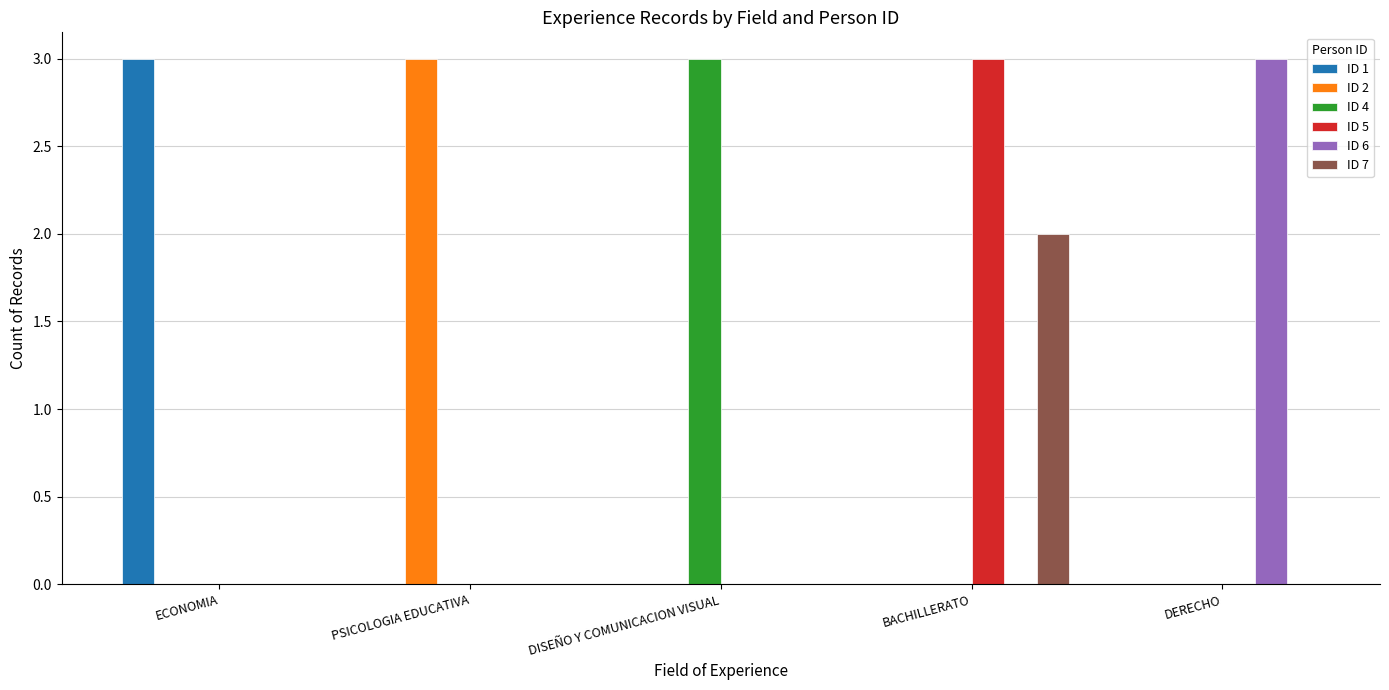

Reading right to left, transcribe all the data shown in this chart.

ID 1: DERECHO=0	BACHILLERATO=0	DISEÑO Y COMUNICACION VISUAL=0	PSICOLOGIA EDUCATIVA=0	ECONOMIA=3
ID 2: DERECHO=0	BACHILLERATO=0	DISEÑO Y COMUNICACION VISUAL=0	PSICOLOGIA EDUCATIVA=3	ECONOMIA=0
ID 4: DERECHO=0	BACHILLERATO=0	DISEÑO Y COMUNICACION VISUAL=3	PSICOLOGIA EDUCATIVA=0	ECONOMIA=0
ID 5: DERECHO=0	BACHILLERATO=3	DISEÑO Y COMUNICACION VISUAL=0	PSICOLOGIA EDUCATIVA=0	ECONOMIA=0
ID 6: DERECHO=3	BACHILLERATO=0	DISEÑO Y COMUNICACION VISUAL=0	PSICOLOGIA EDUCATIVA=0	ECONOMIA=0
ID 7: DERECHO=0	BACHILLERATO=2	DISEÑO Y COMUNICACION VISUAL=0	PSICOLOGIA EDUCATIVA=0	ECONOMIA=0